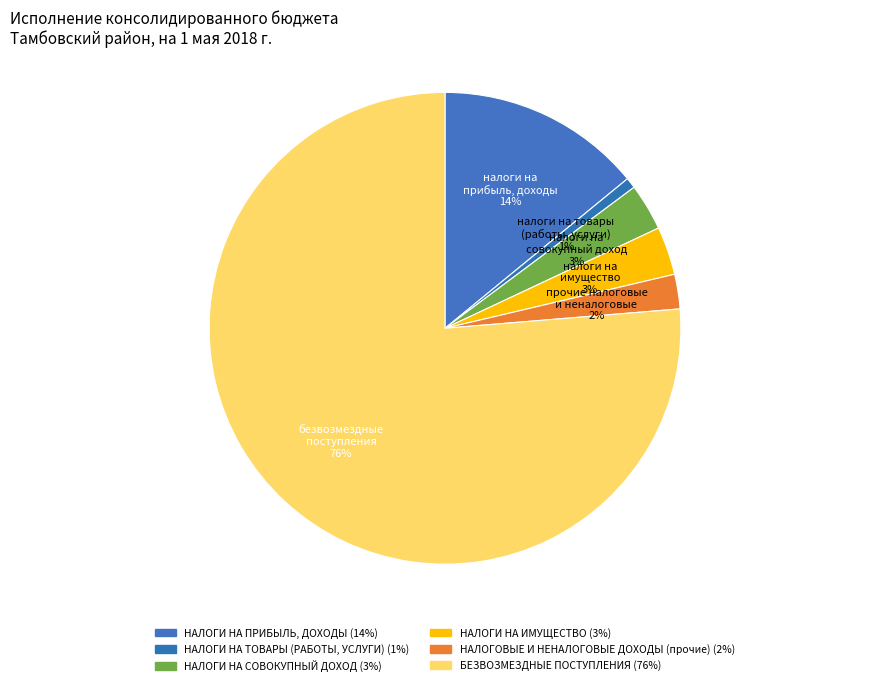

True or false: НАЛОГОВЫЕ И НЕНАЛОГОВЫЕ ДОХОДЫ (прочие) accounts for 2% of the total.

True